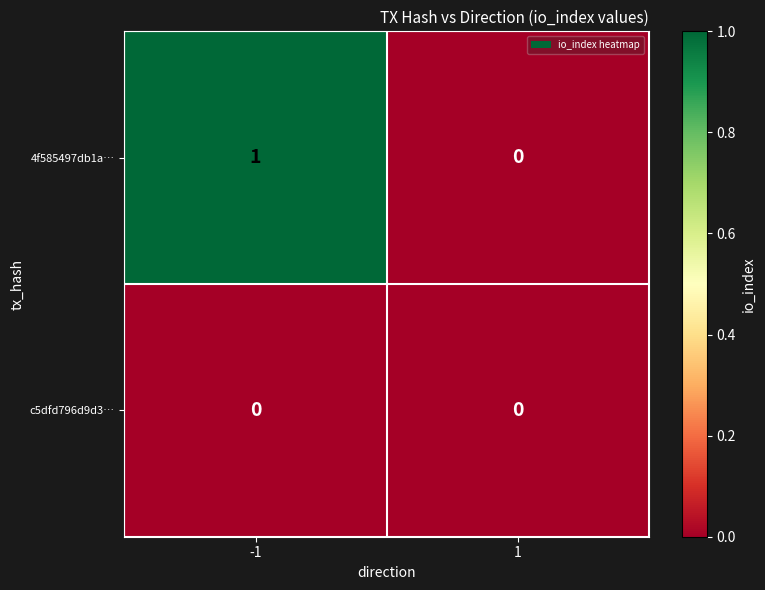

Which series has the largest total across all categories?

4f585497db1a…